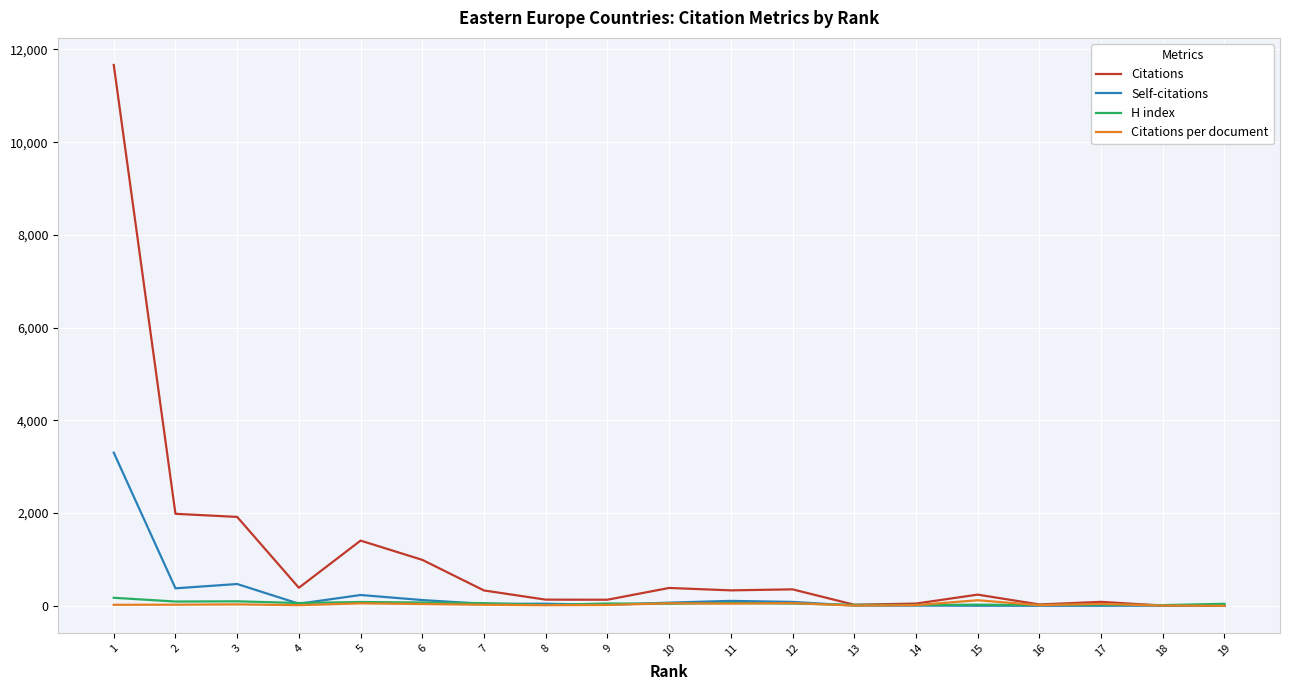

What is the difference between the H index values at 10 and 16?

27.0